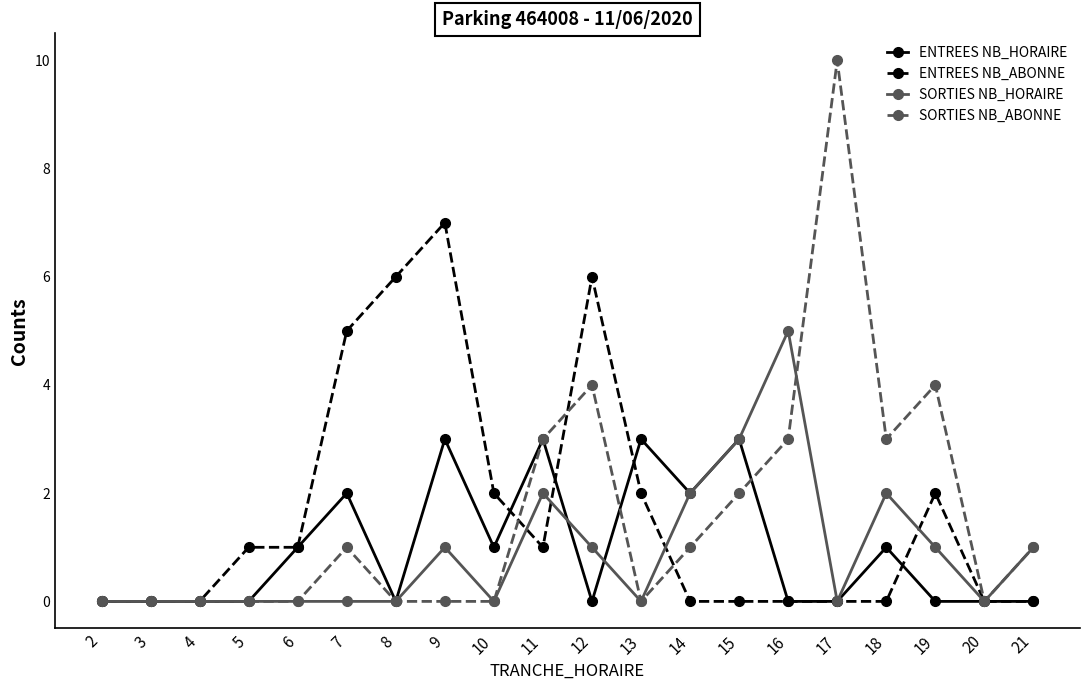

What is the difference between the ENTREES NB_HORAIRE values at 14 and 8?

2